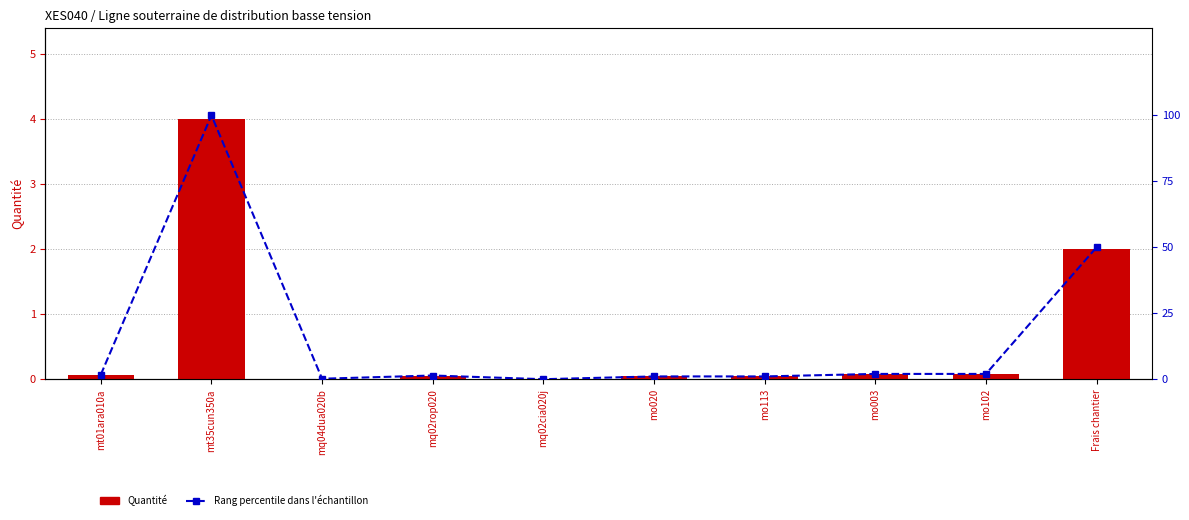

At which category is the sum across all series the highest?

mt35cun350a